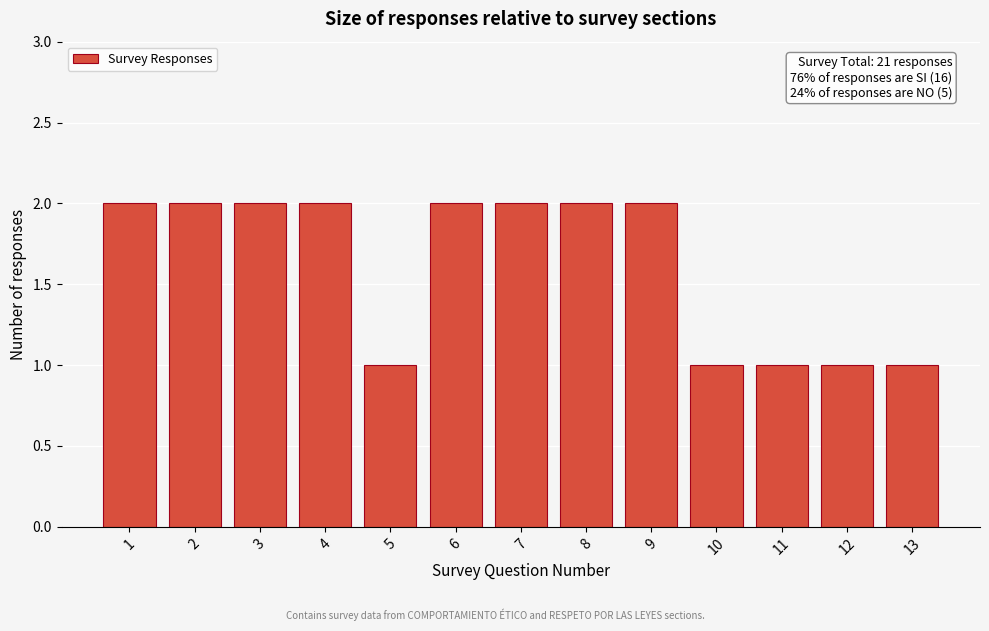

Reading right to left, what are all the values shown in this chart?

13=1	12=1	11=1	10=1	9=2	8=2	7=2	6=2	5=1	4=2	3=2	2=2	1=2